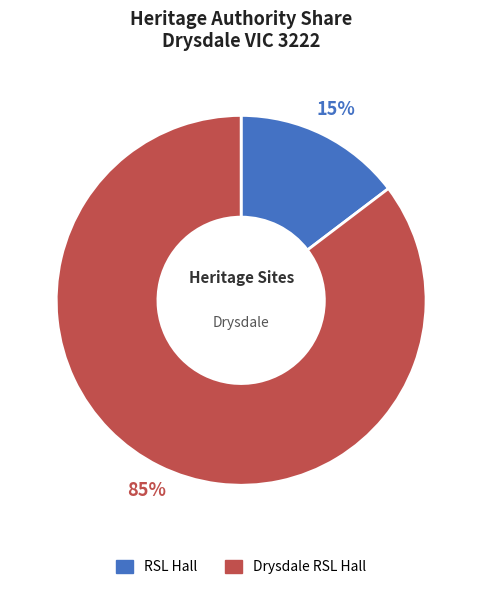

Which category has the biggest portion of the pie?

Drysdale RSL Hall